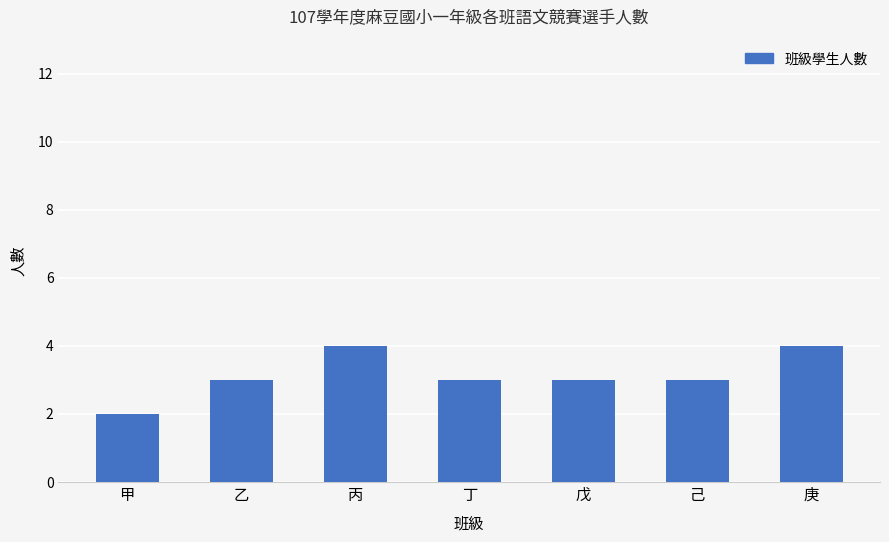

Which has a higher value, 乙 or 甲?

乙